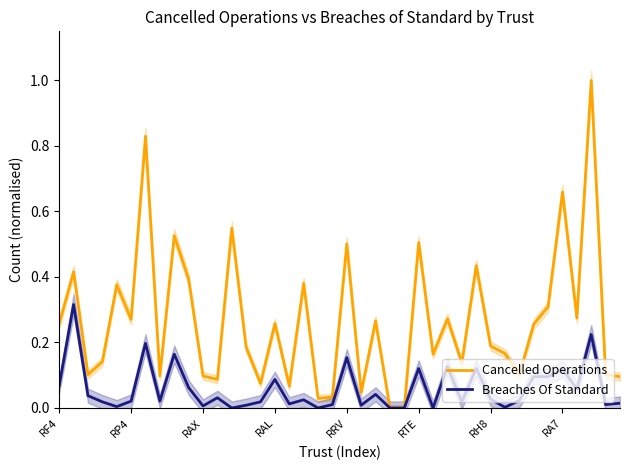

The value of Cancelled Operations at RA7 is 1.0. True or false?

False